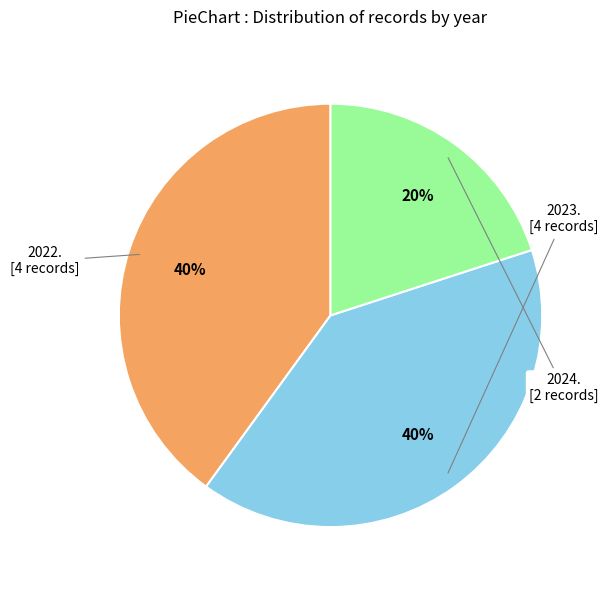

To the nearest percent, what is the difference between the largest and smallest slice percentages?

20%